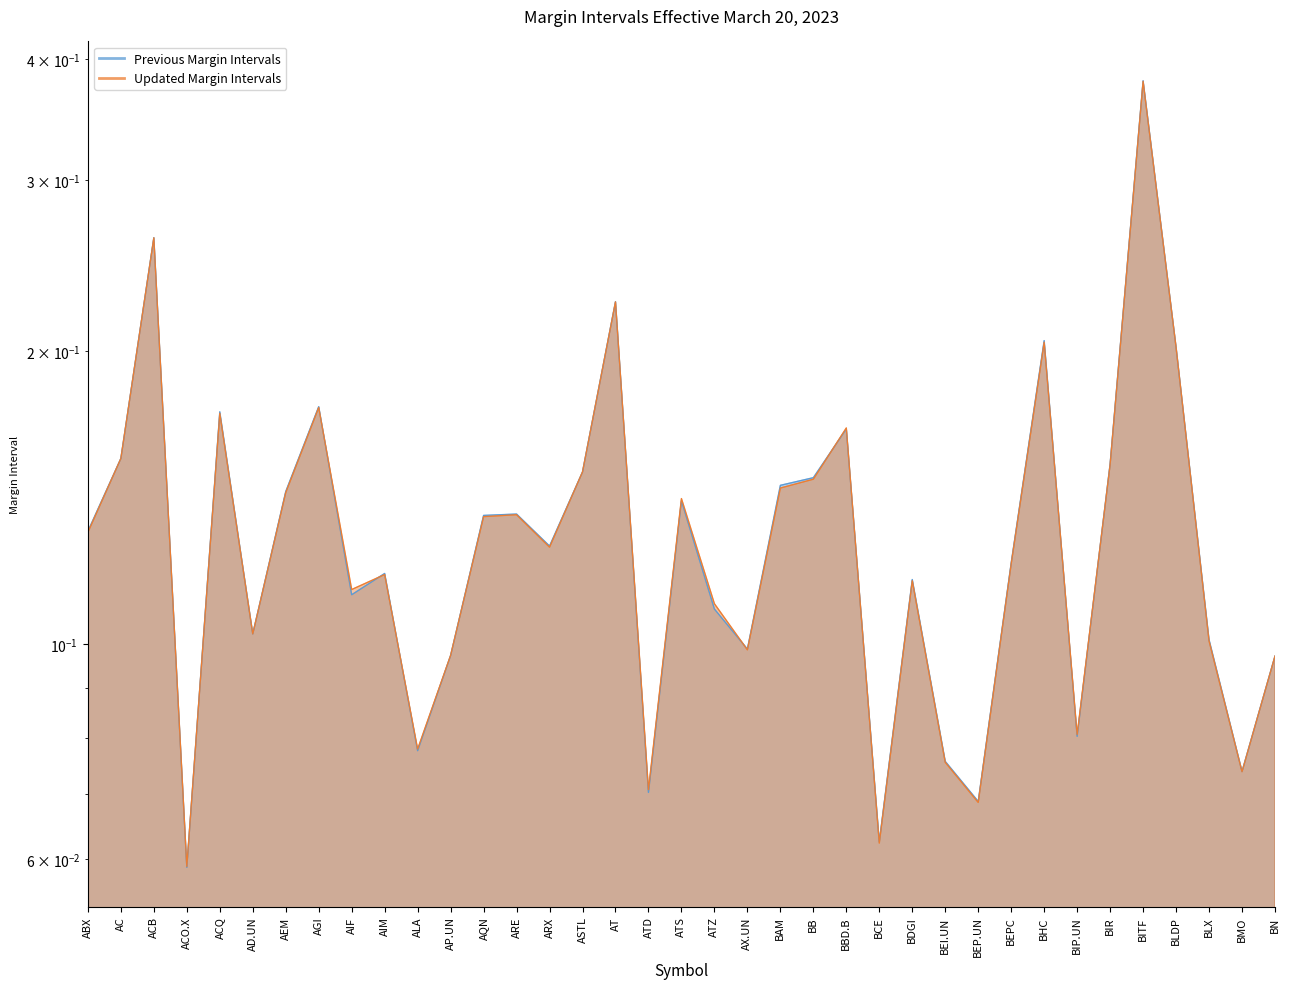

True or false: Updated Margin Intervals and Previous Margin Intervals cross at least once.

True